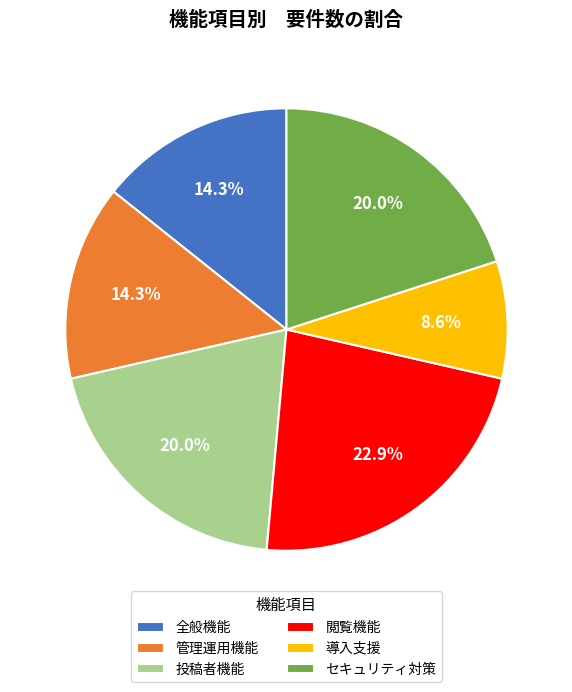

Does セキュリティ対策 represent more than half of the total?

No